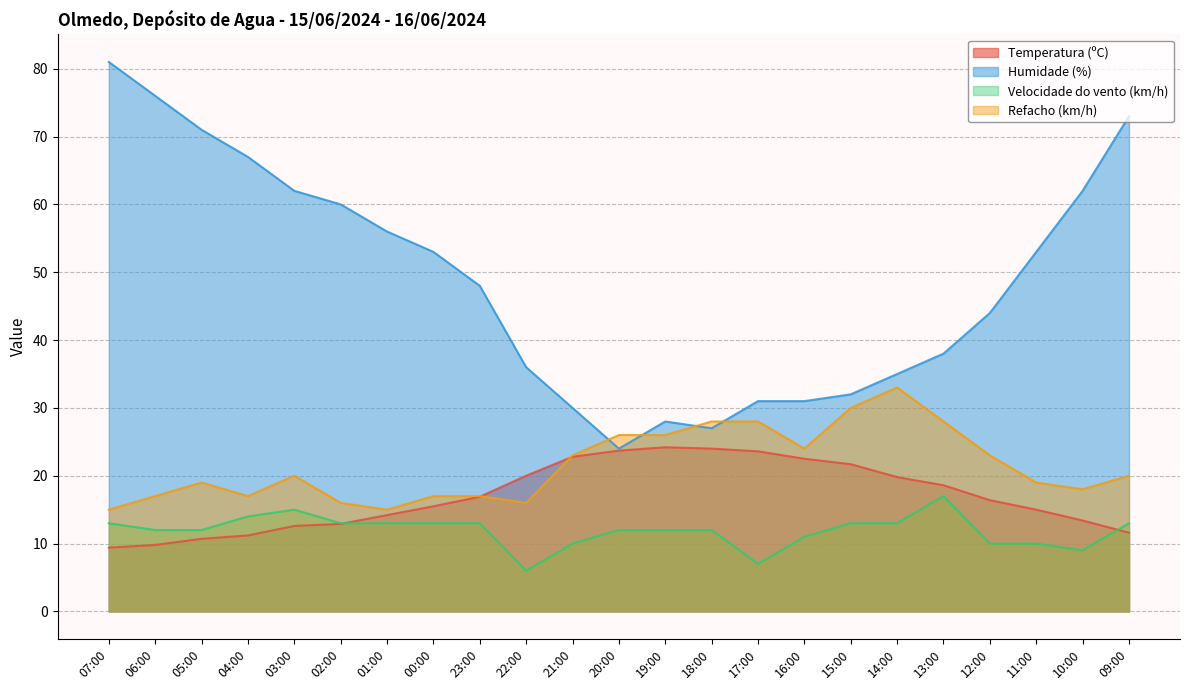

True or false: Humidade (%) has a value of 62.0 at 10:00.

True